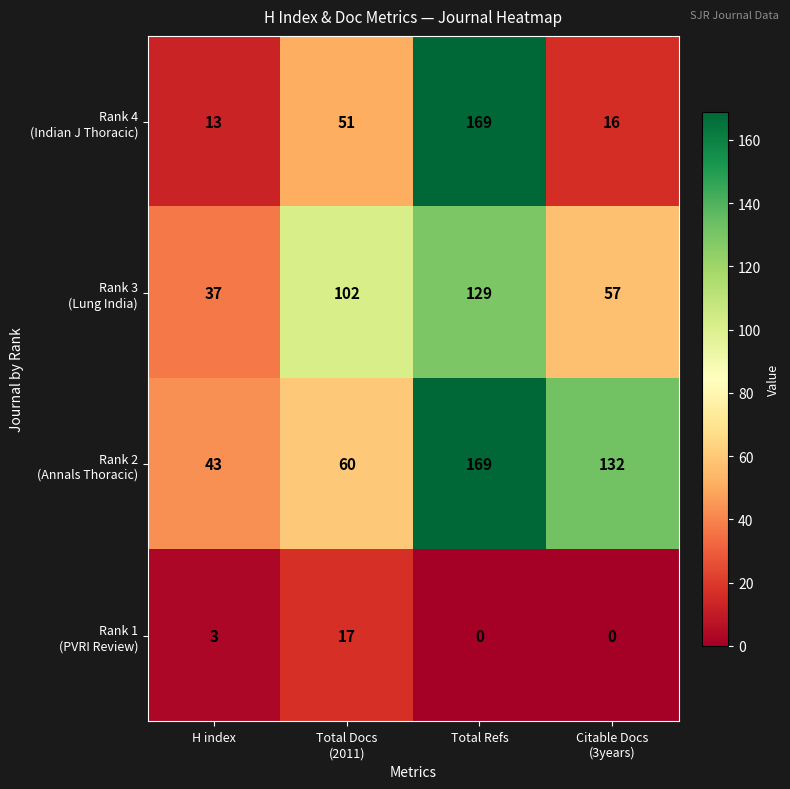

What is the total value across all series at Total Refs?

467